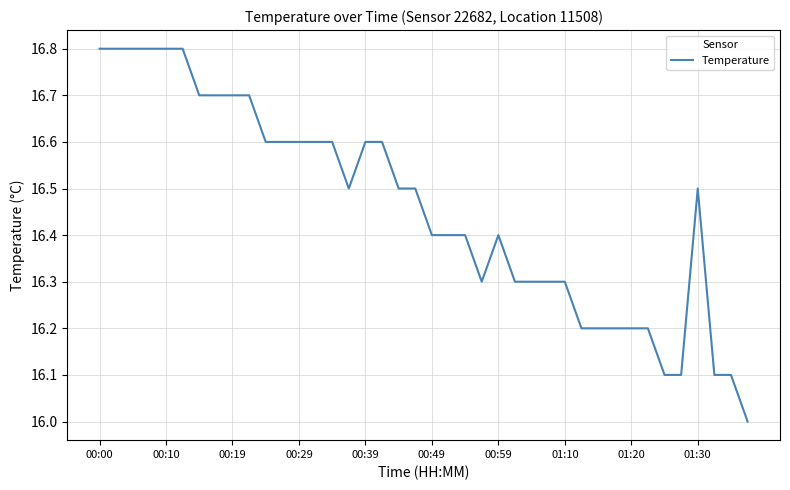

What is the greatest value displayed?

16.8